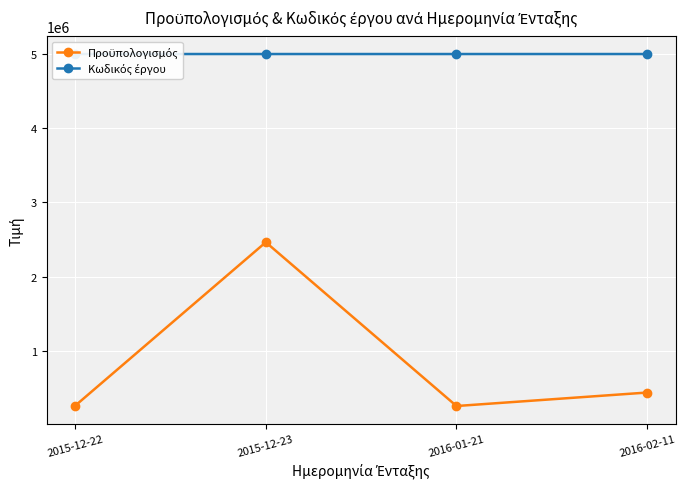

At which category is the sum across all series the highest?

2015-12-23